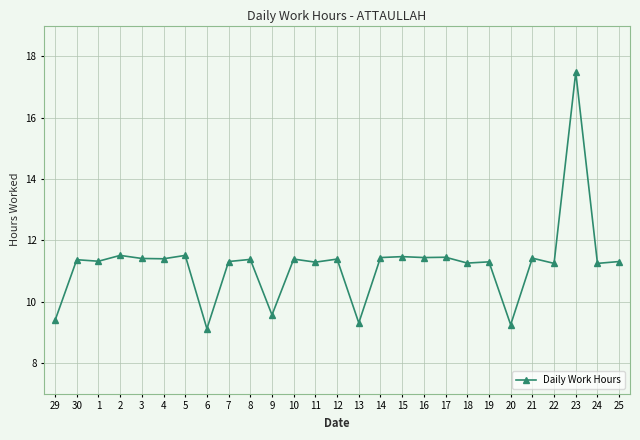

How many values exceed 11?

22